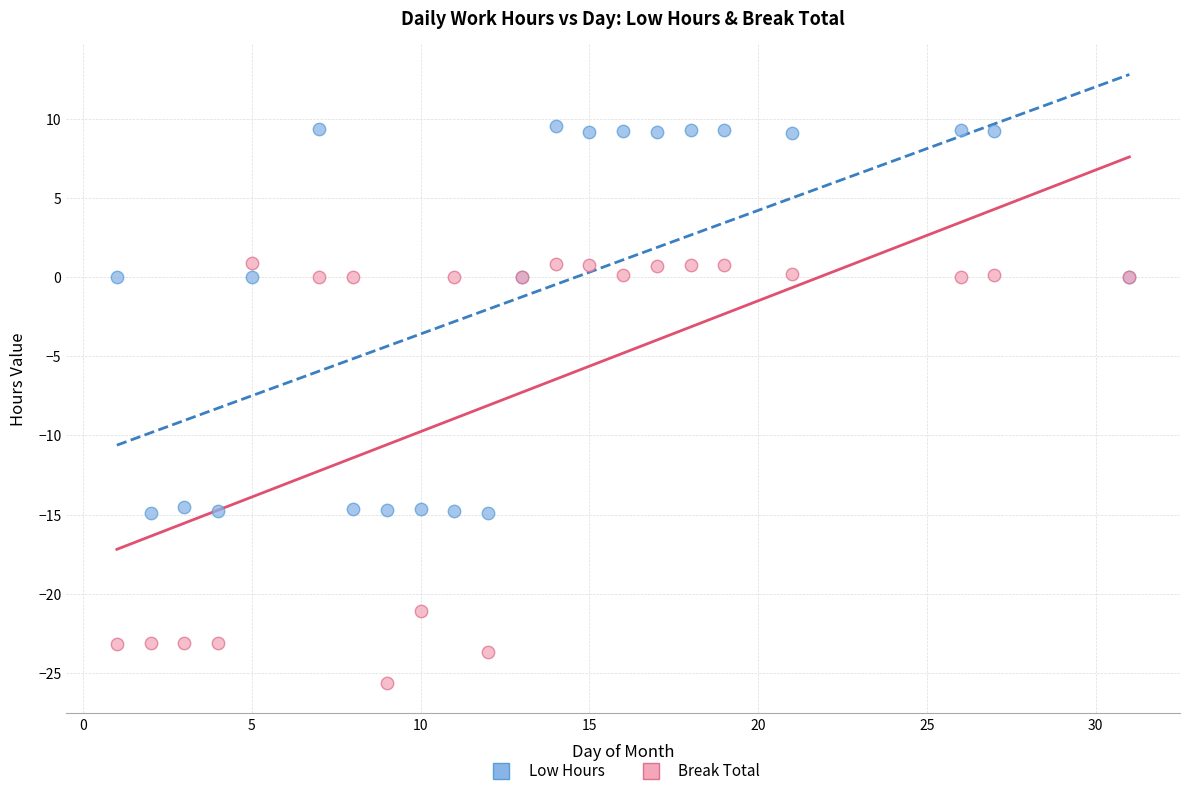

Which series has the widest spread of Y values?

Break Total